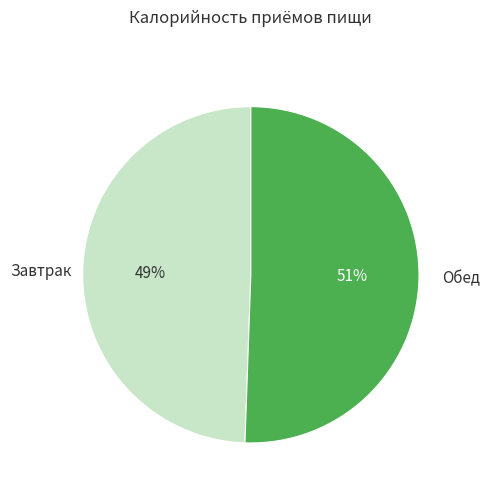

Count the number of slices in the pie.

2